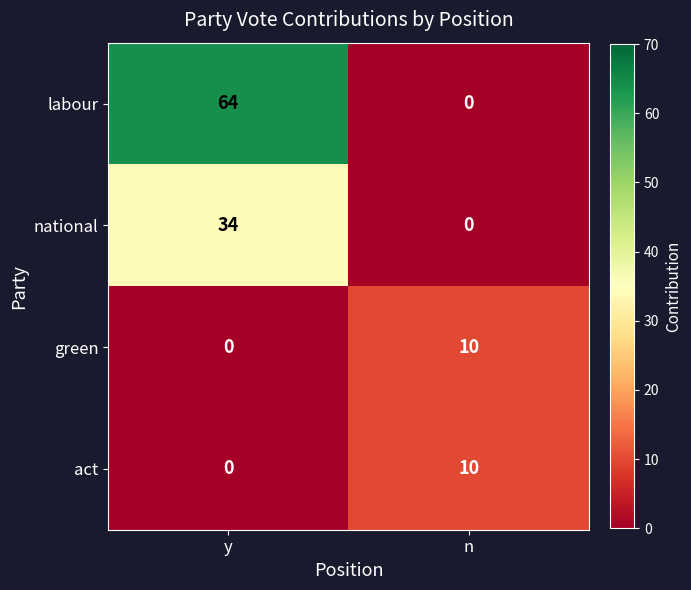

What is the spread (max minus min) of values at n?

10